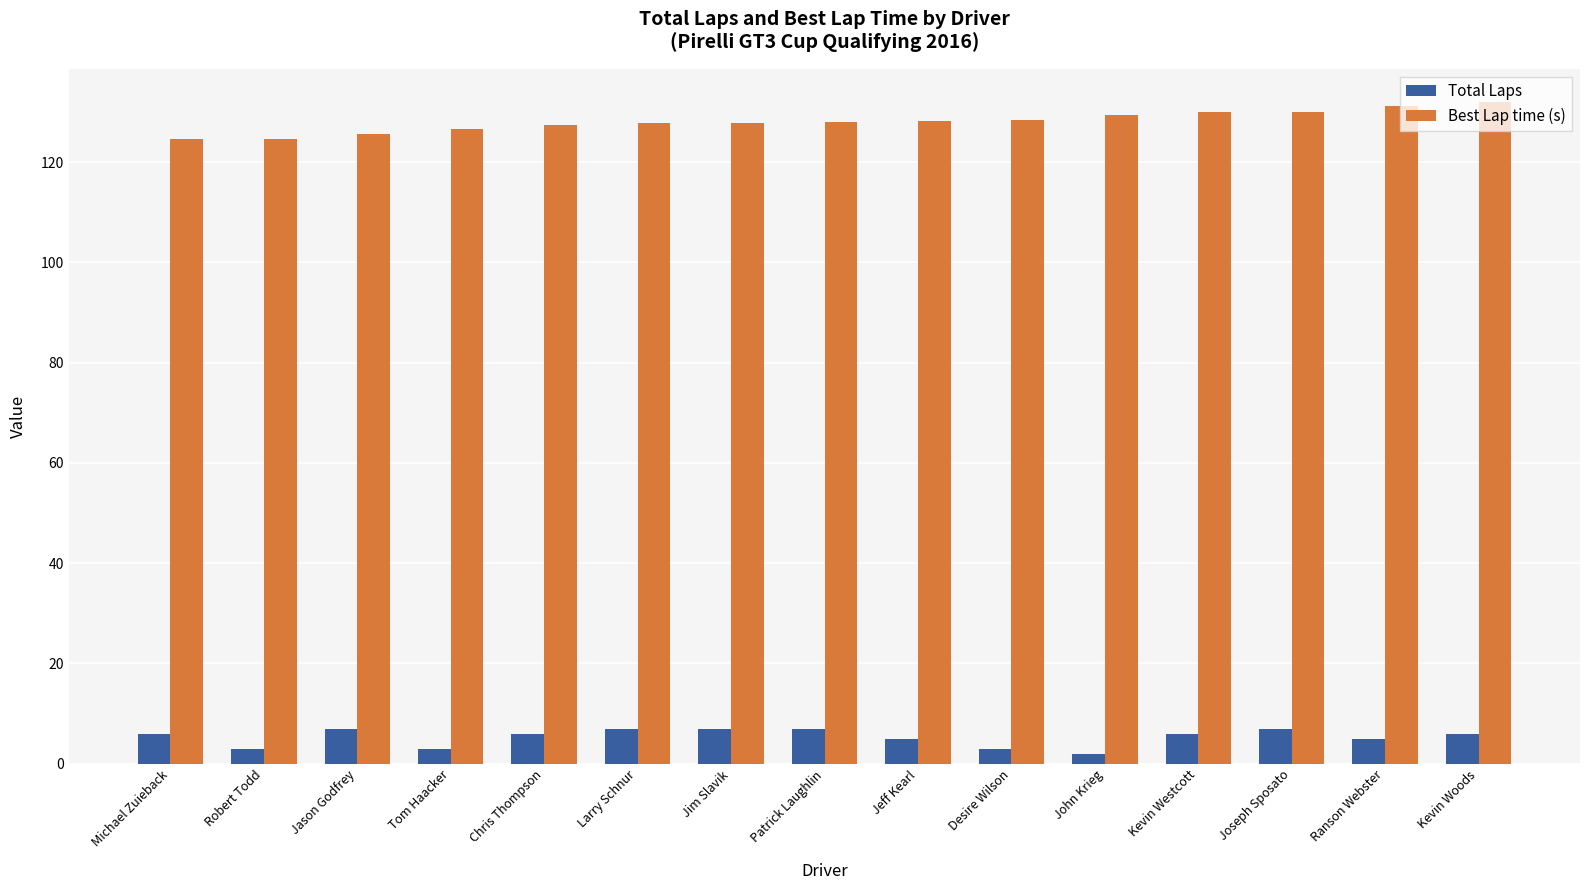

What are all the series names shown in the legend?

Total Laps, Best Lap time (s)